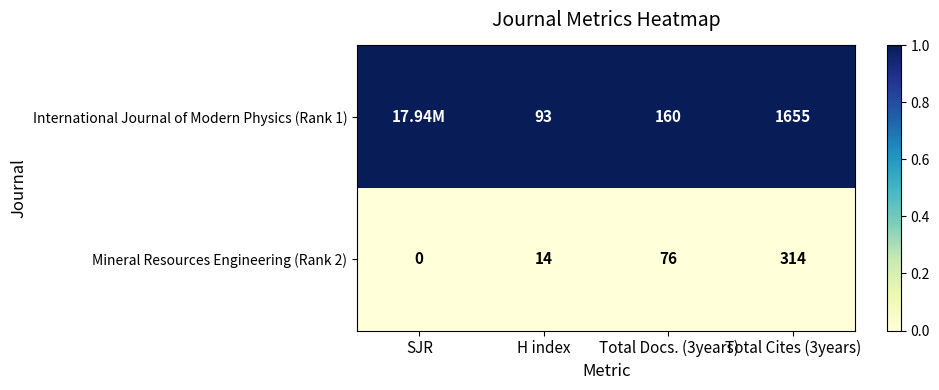

Which category has the lowest value in the Mineral Resources Engineering (Rank 2) series?

SJR